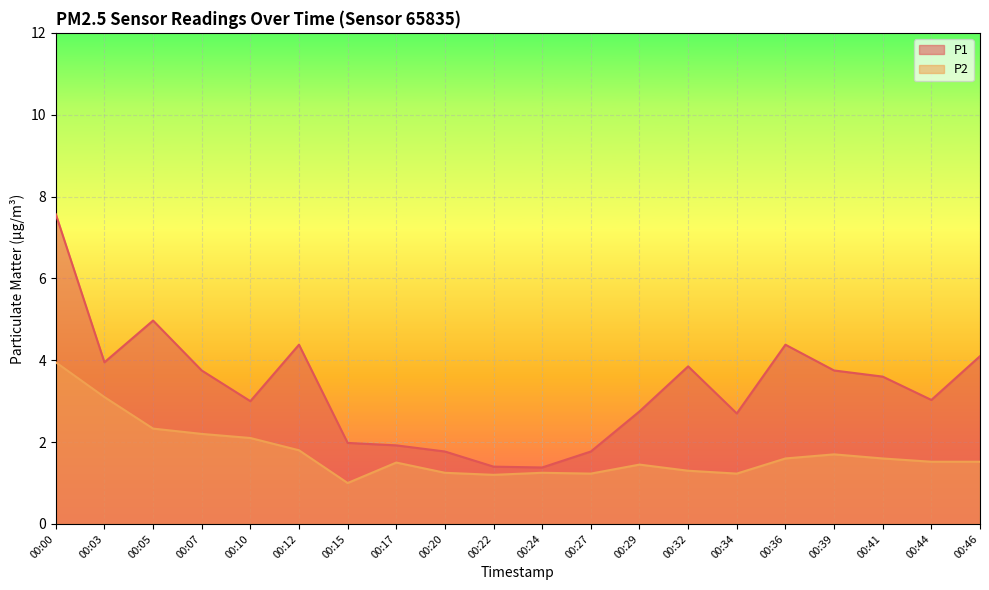

What is the maximum value shown in the chart?

7.6